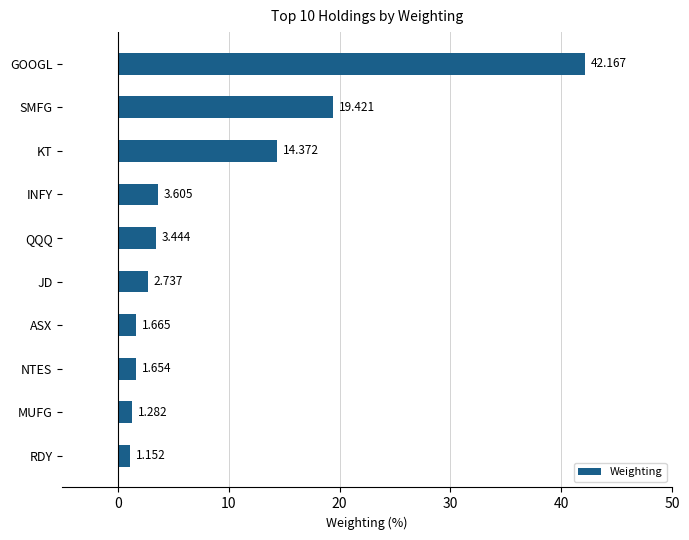

What is the label of the 5th bar from the top?

QQQ